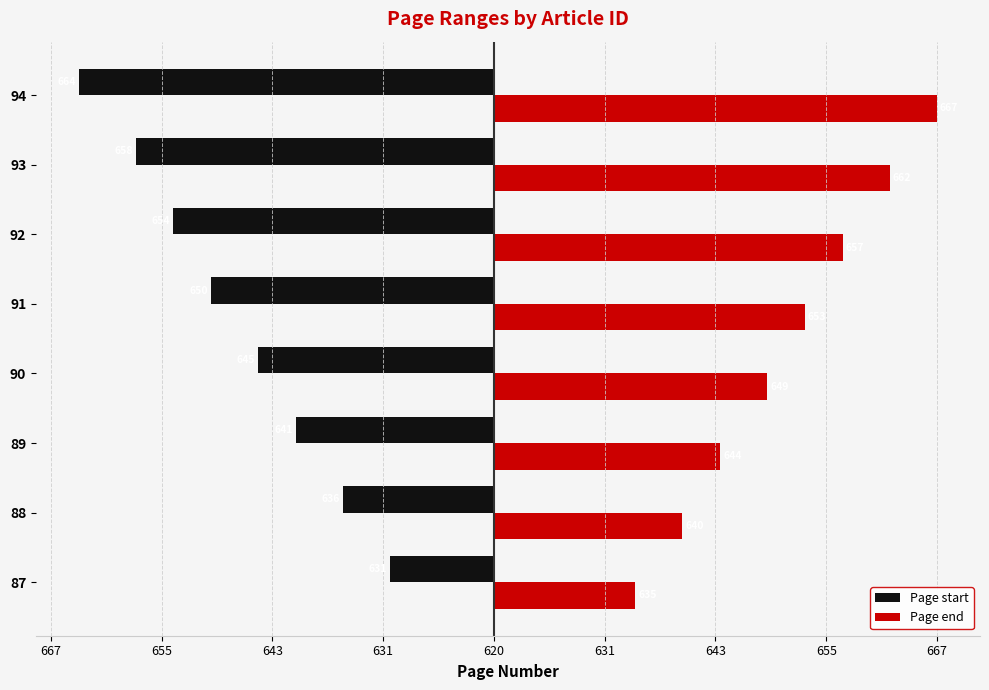

Rank the series by their average value, from lowest to highest.

Page start, Page end